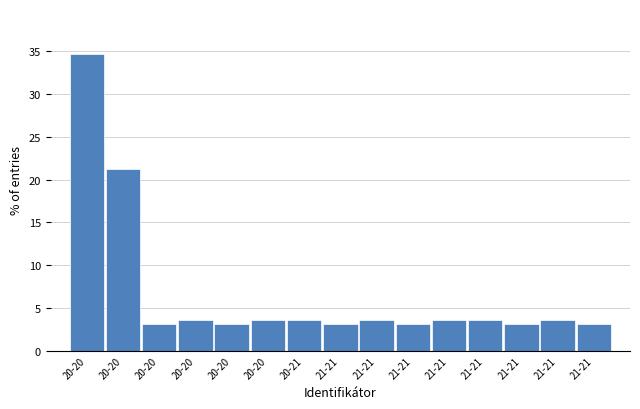

How many bars are there in total?

15